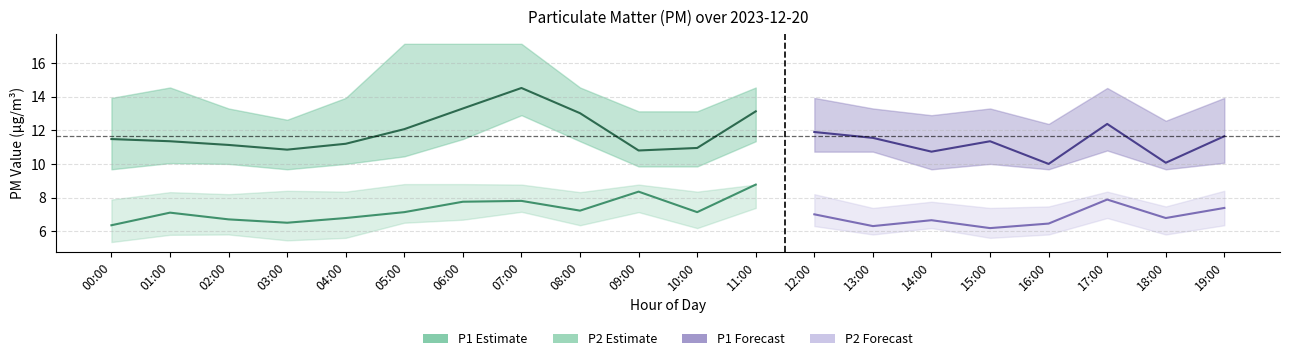

In P1_lower, how many points are higher than both neighbors (excluding endpoints)?

5